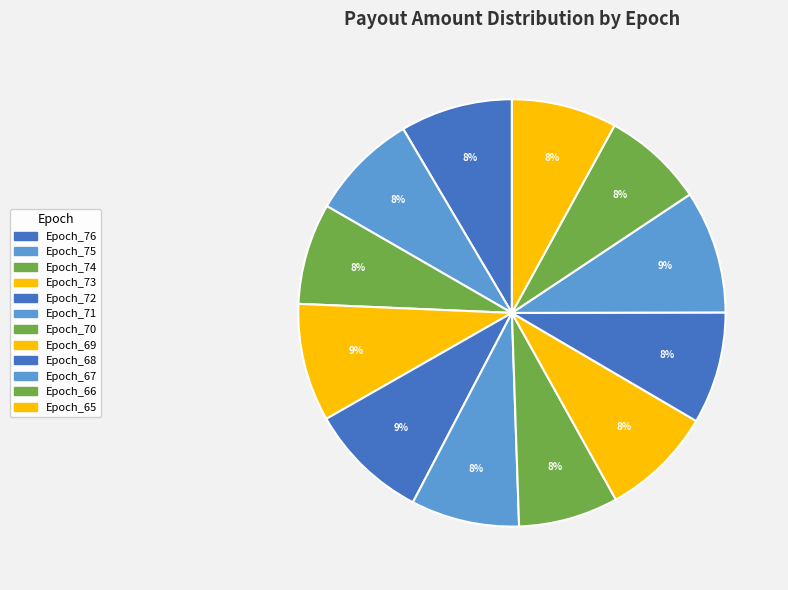

Between Epoch_73 and Epoch_76, which is larger?

Epoch_73